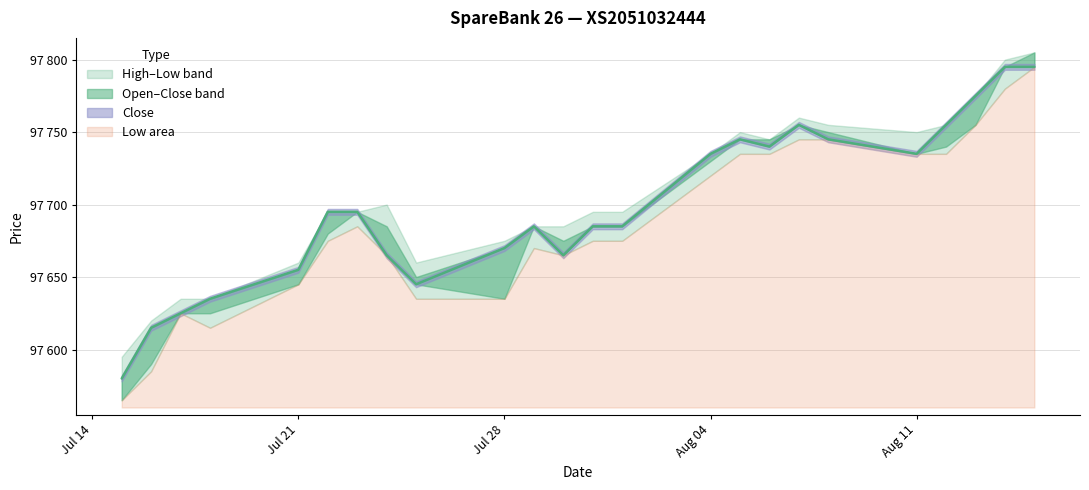

How many data points in High are less than 97695?

9